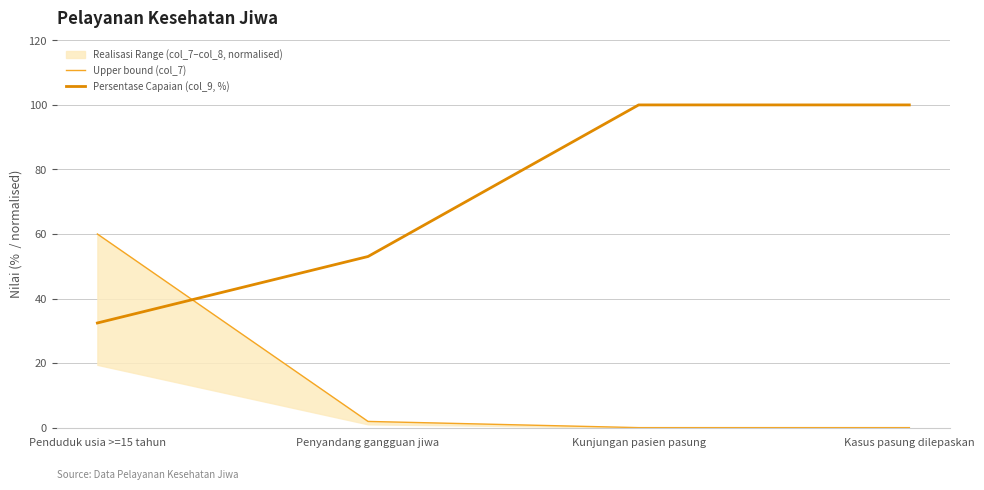

At which label does Upper bound (col_7) reach its peak?

Penduduk usia >=15 tahun